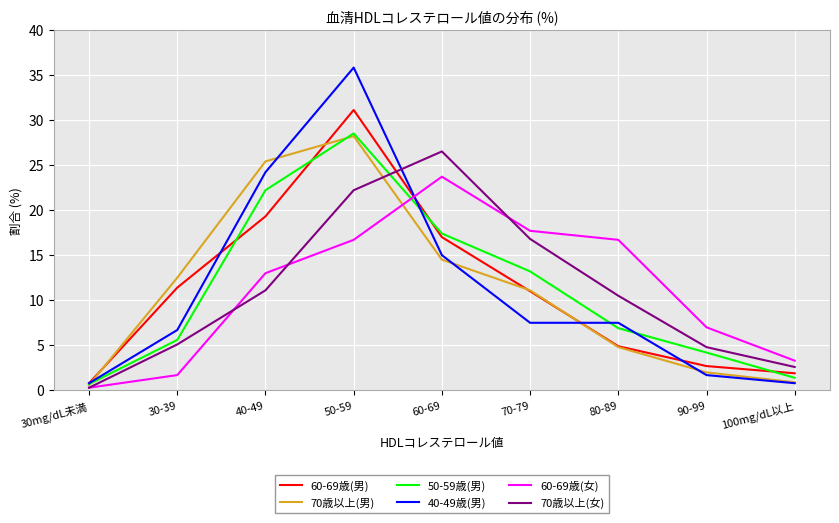

What is the sum of all 50-59歳(男) values?

100.1